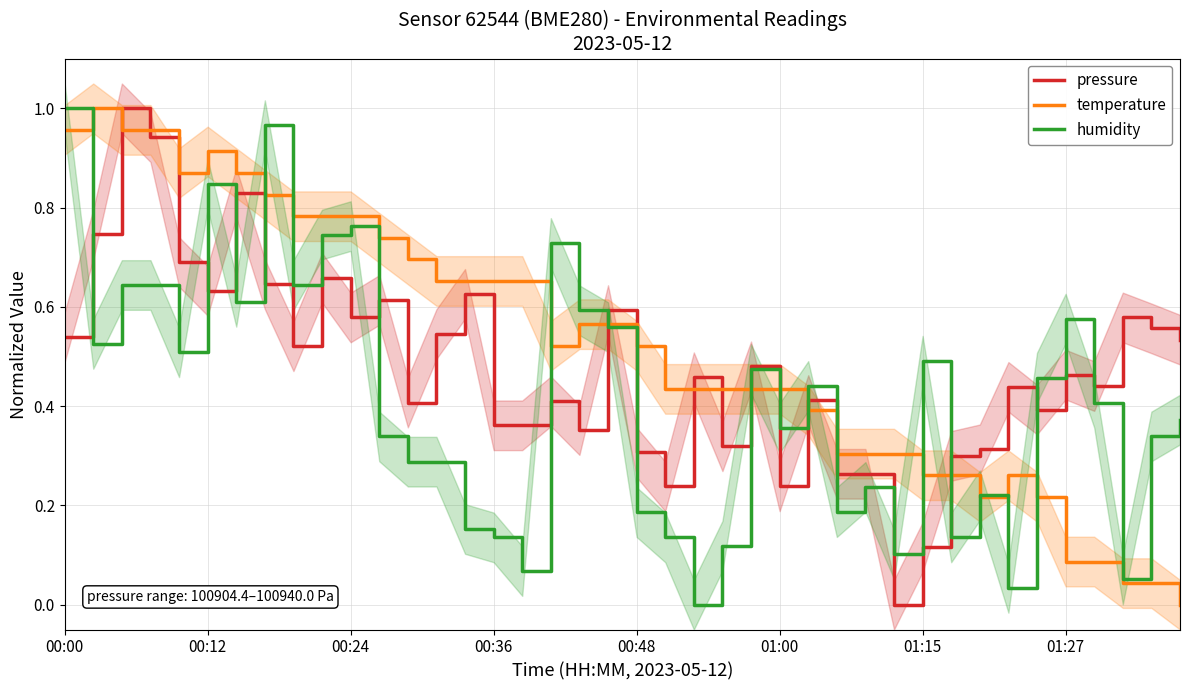

True or false: temperature and pressure cross at least once.

True